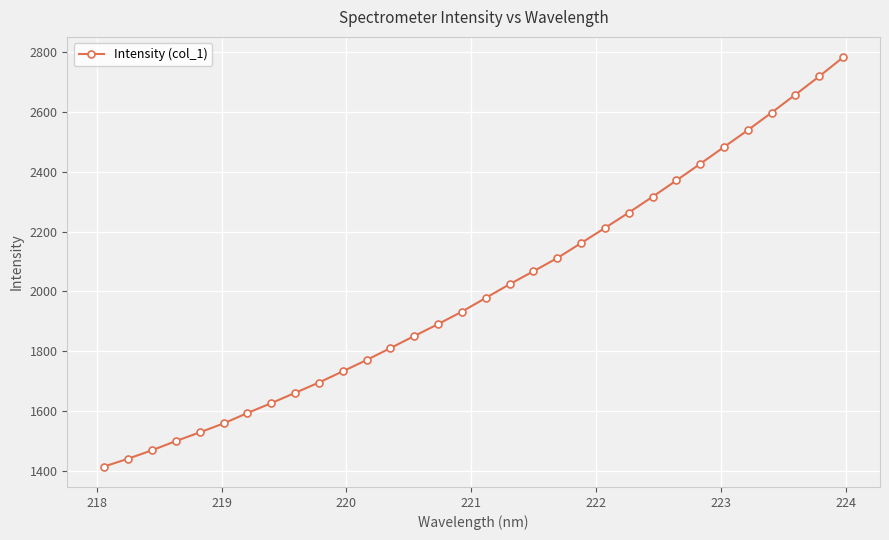

What is the maximum value shown in the chart?

2782.1